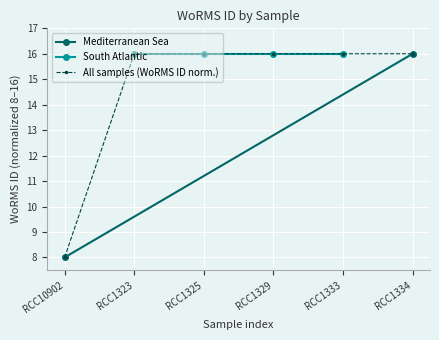

True or false: All samples (WoRMS ID norm.) has a value of 16 at RCC1334.

True